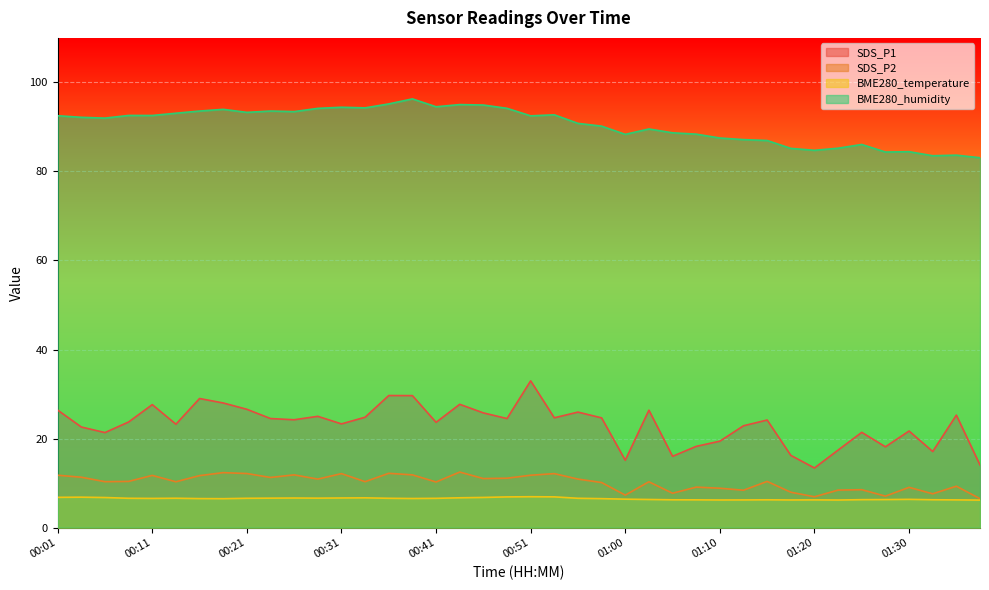

At which label does SDS_P1 reach its minimum?

01:20